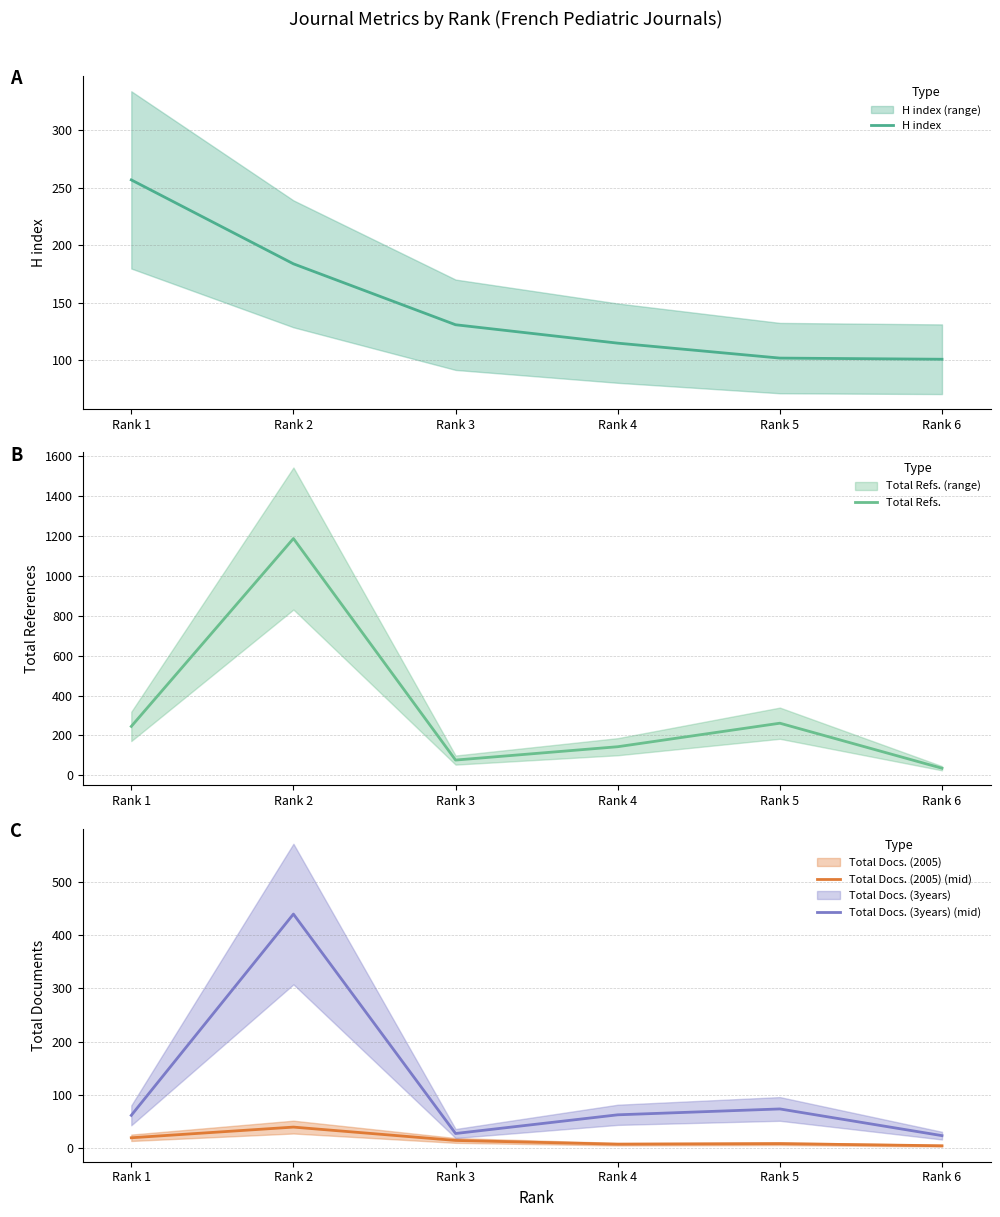

Between Rank 1 and Rank 6, which series saw the biggest shift?

Total Refs.